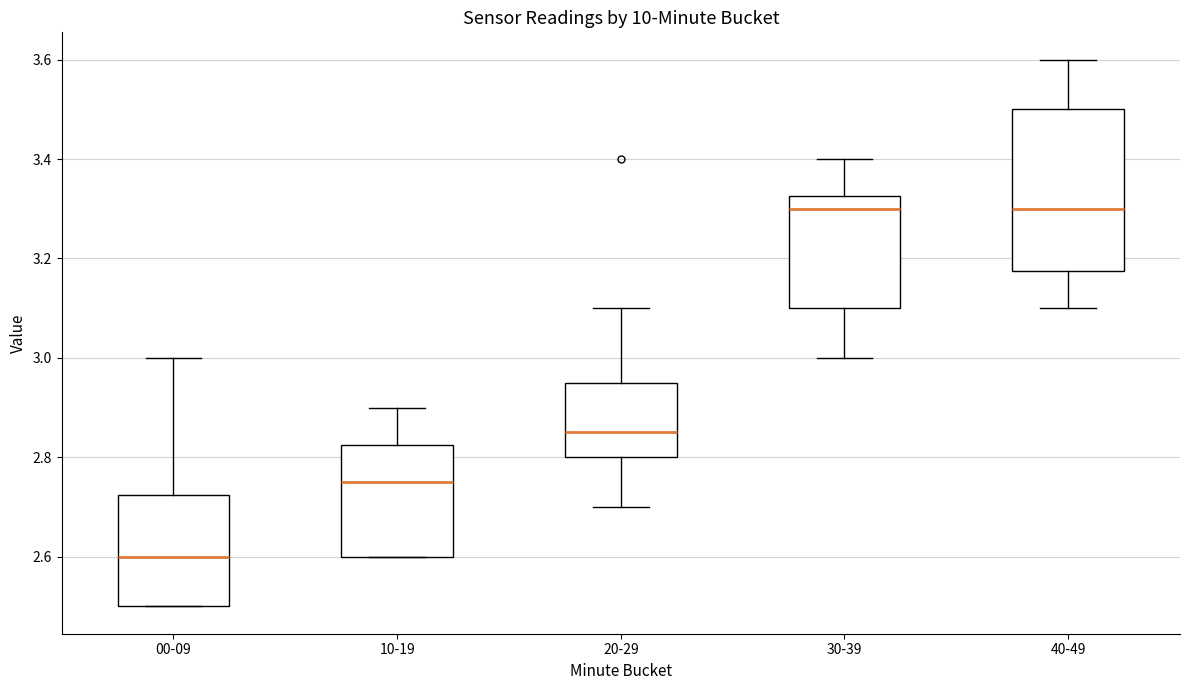

Which box is the tallest, from its lower edge to its upper edge?

40-49